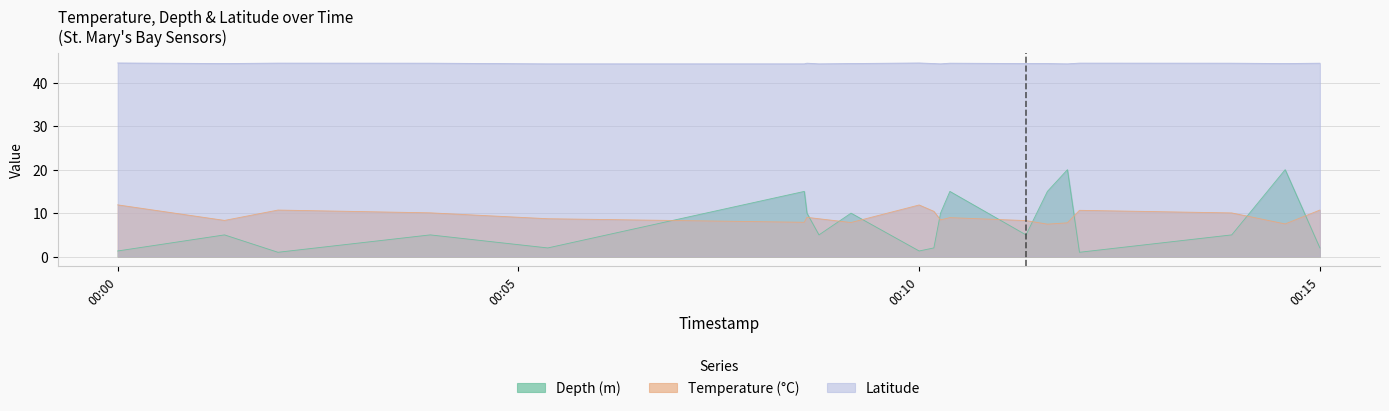

What is the sum of the Temperature (°C) values at 2021-05-20T00:09:09 and 2021-05-20T00:10:16?

16.3